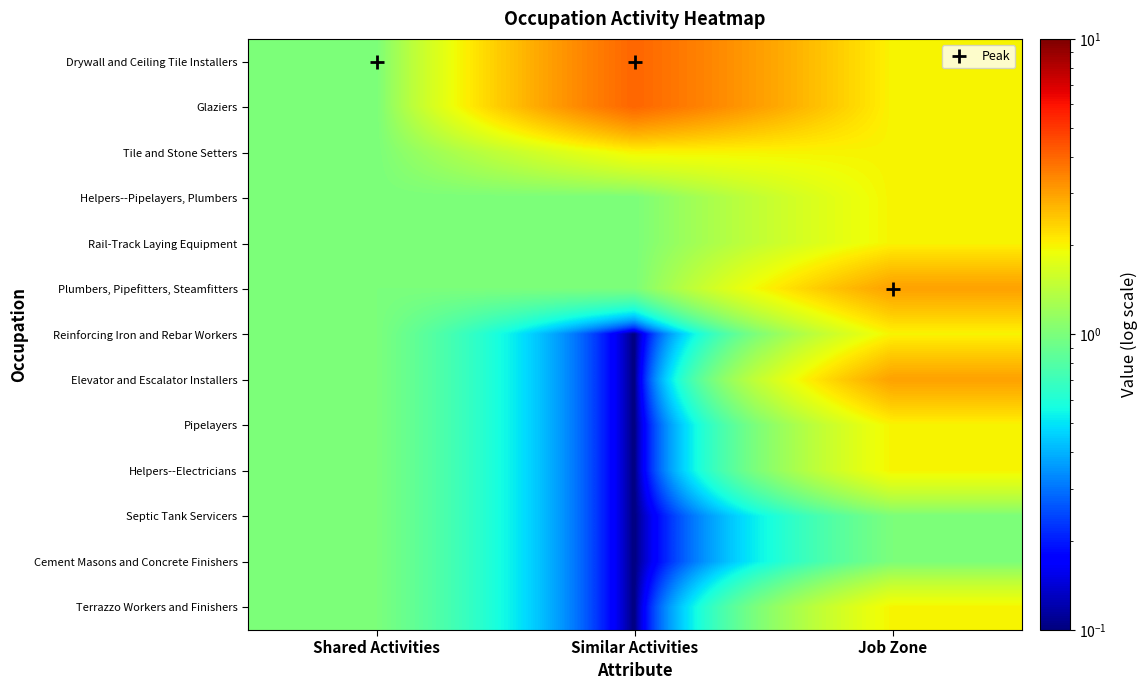

At which category is the sum across all series the highest?

Job Zone